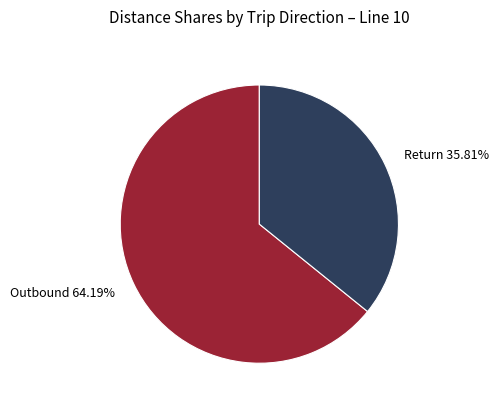

How many segments does this pie chart have?

2